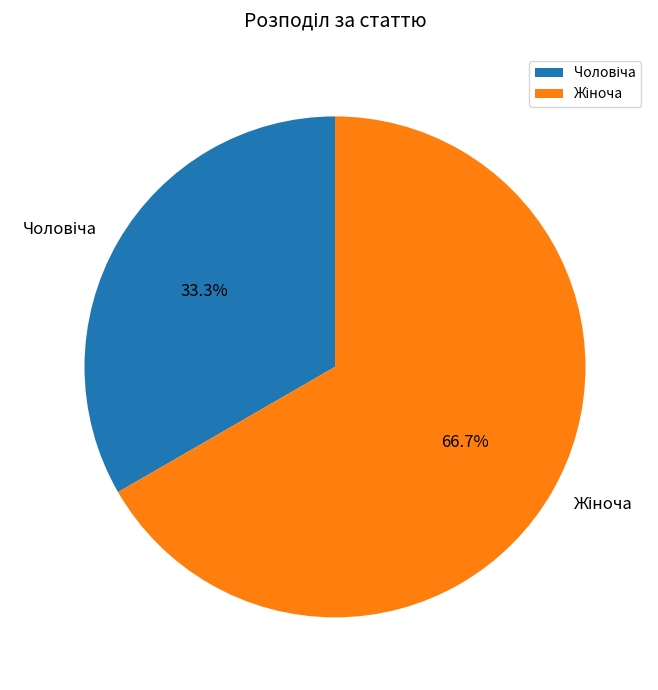

Is there a majority slice in this chart?

Yes